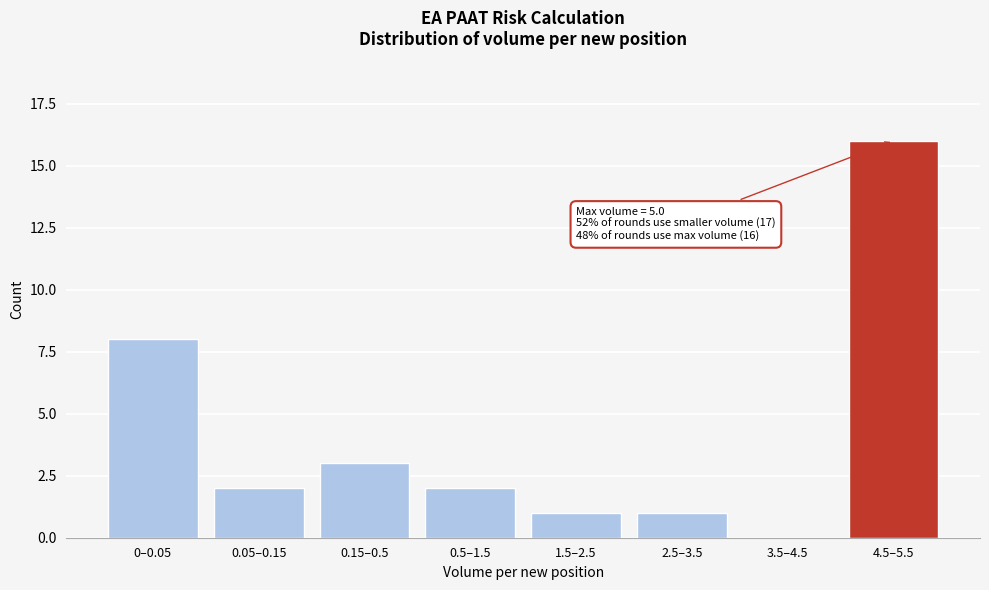

Reading left to right, list all the values displayed in this chart.

0–0.05=8	0.05–0.15=2	0.15–0.5=3	0.5–1.5=2	1.5–2.5=1	2.5–3.5=1	3.5–4.5=0	4.5–5.5=16